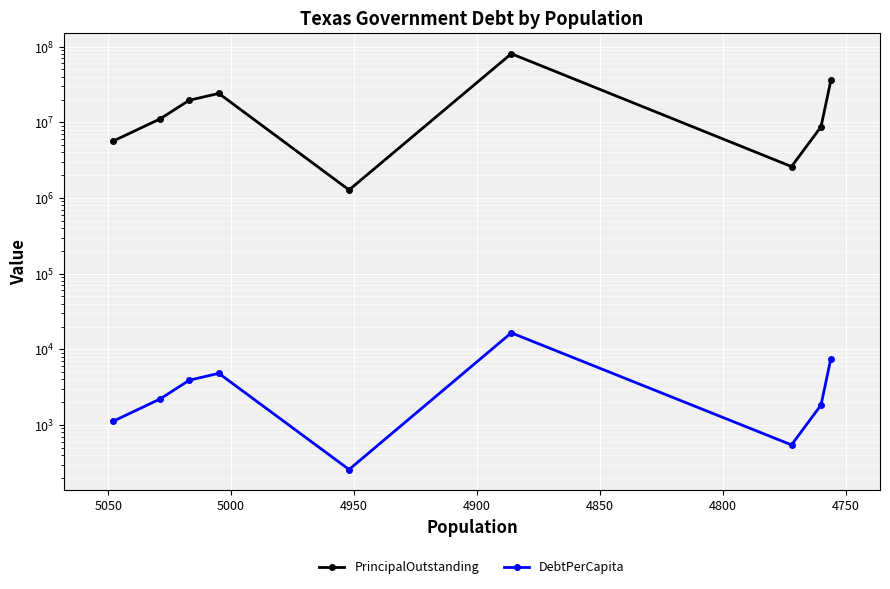

The value of DebtPerCapita at 4850 is 4810.2. True or false?

True